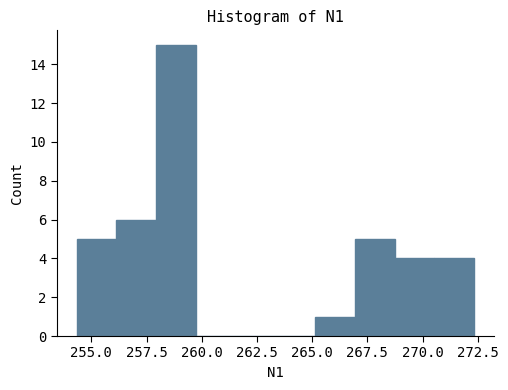

Read against the x-axis, roughly where is the centre of the tallest bar?

259.0